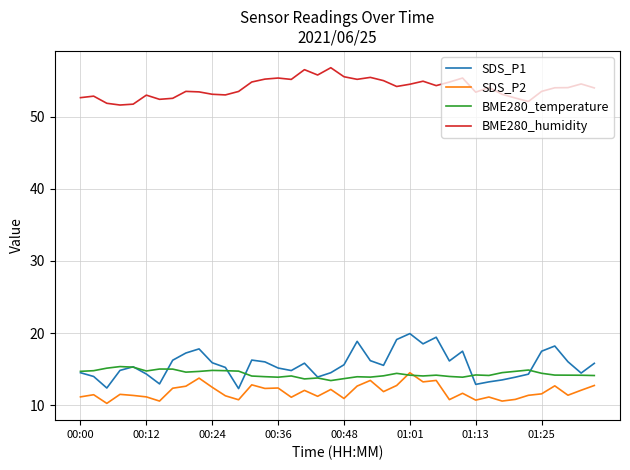

What is the maximum value shown in the chart?

56.8